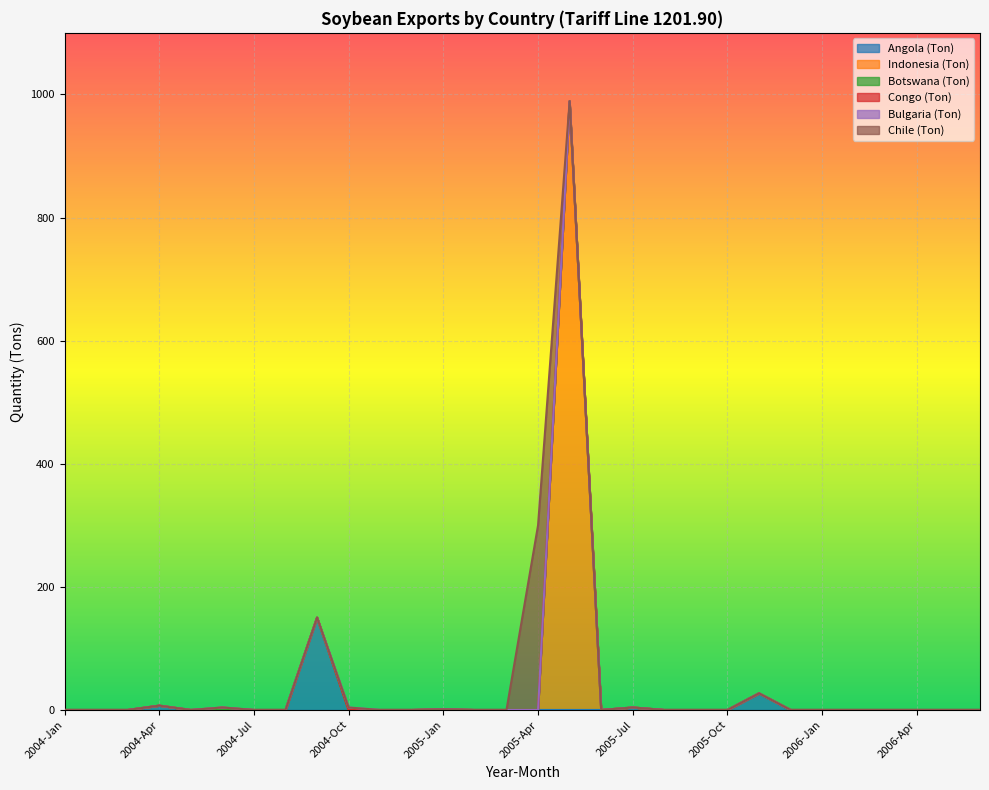

True or false: Botswana (Ton) and Chile (Ton) intersect in this chart.

False